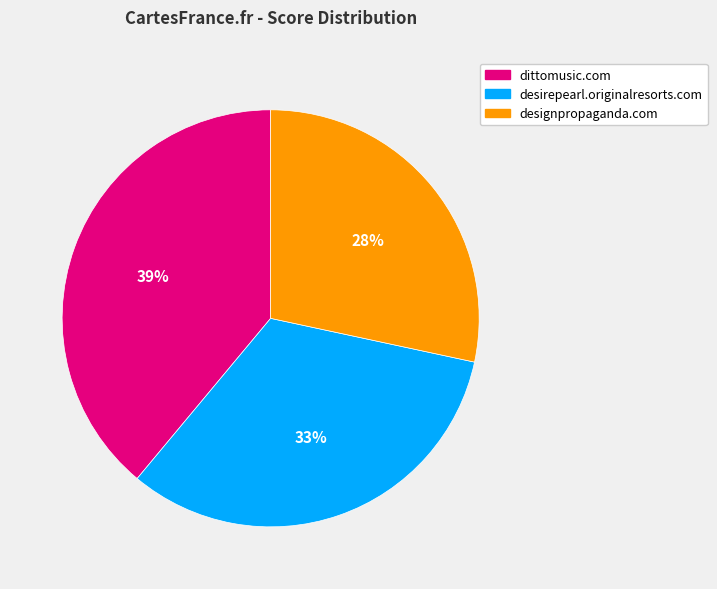

To the nearest percent, what is the difference between the largest and smallest slice percentages?

11%